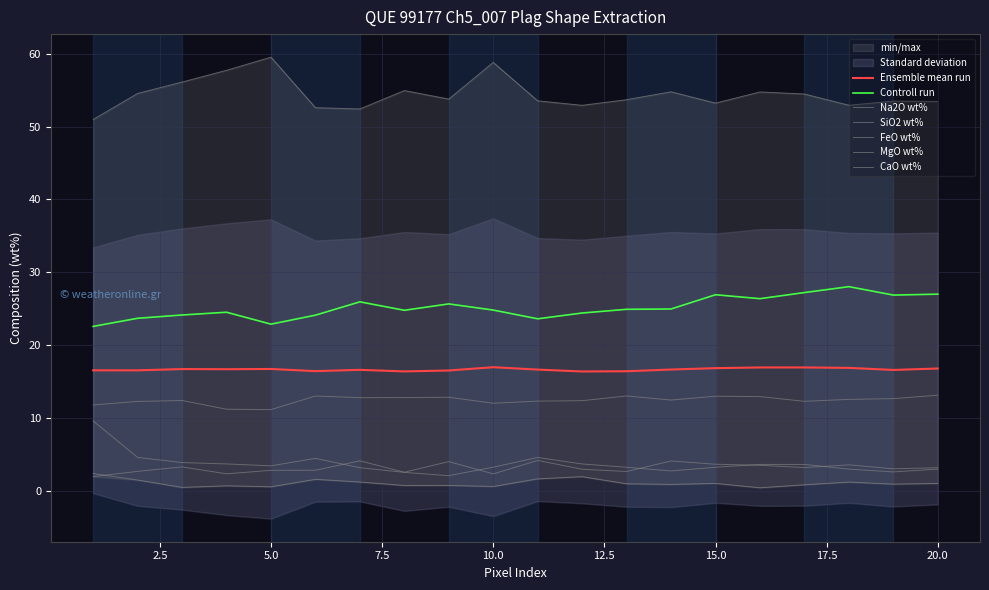

At which category is the sum across all series the highest?

10